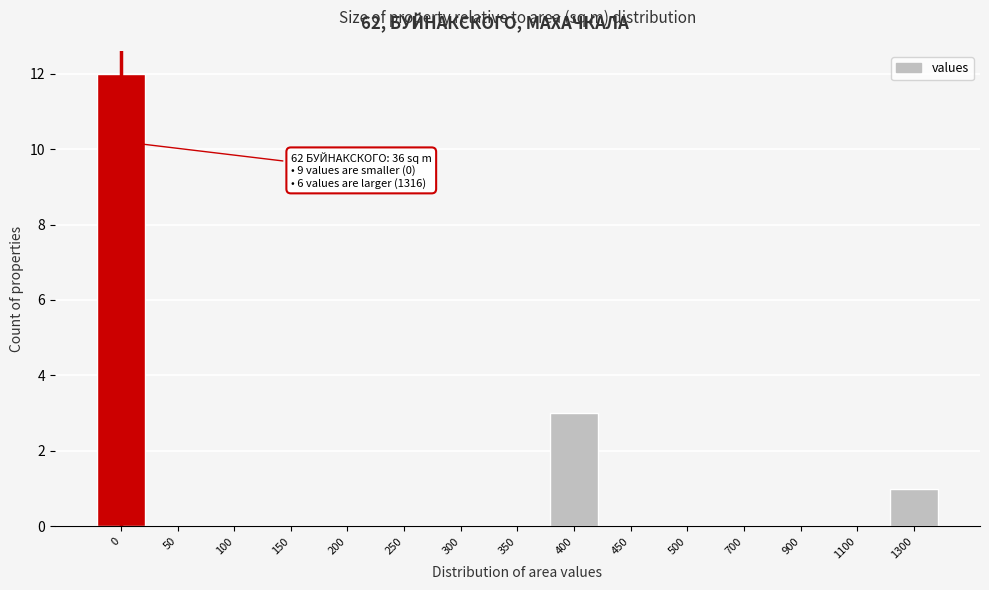

Reading left to right, extract all data points from this chart.

0=12	50=0	100=0	150=0	200=0	250=0	300=0	350=0	400=3	450=0	500=0	700=0	900=0	1100=0	1300=1